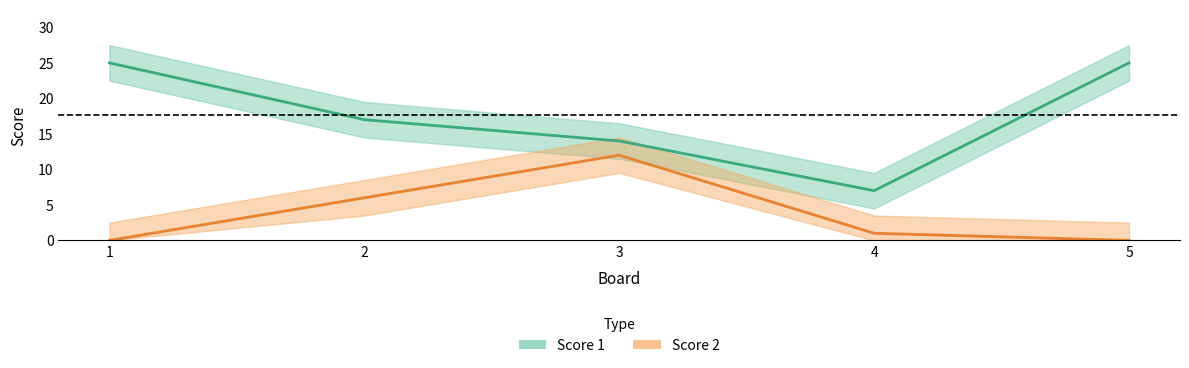

Which has a higher value, 1 or 2?

1